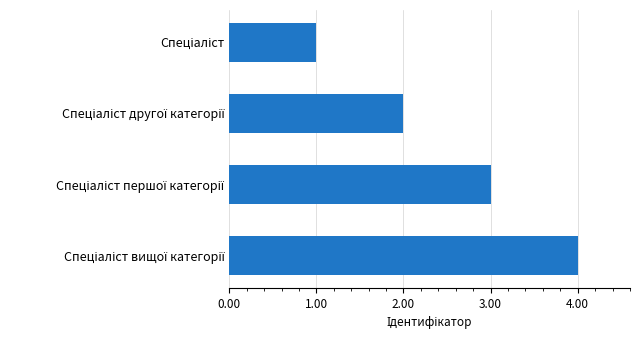

What is the difference between the maximum and minimum values?

3